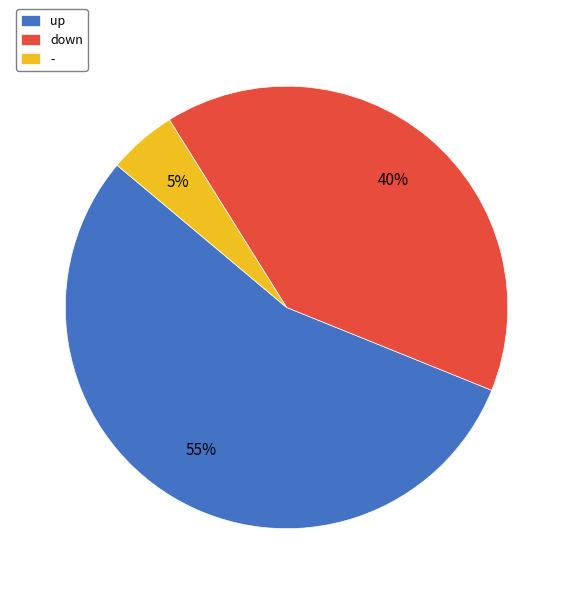

Rank the categories by value from highest to lowest.

up, down, -